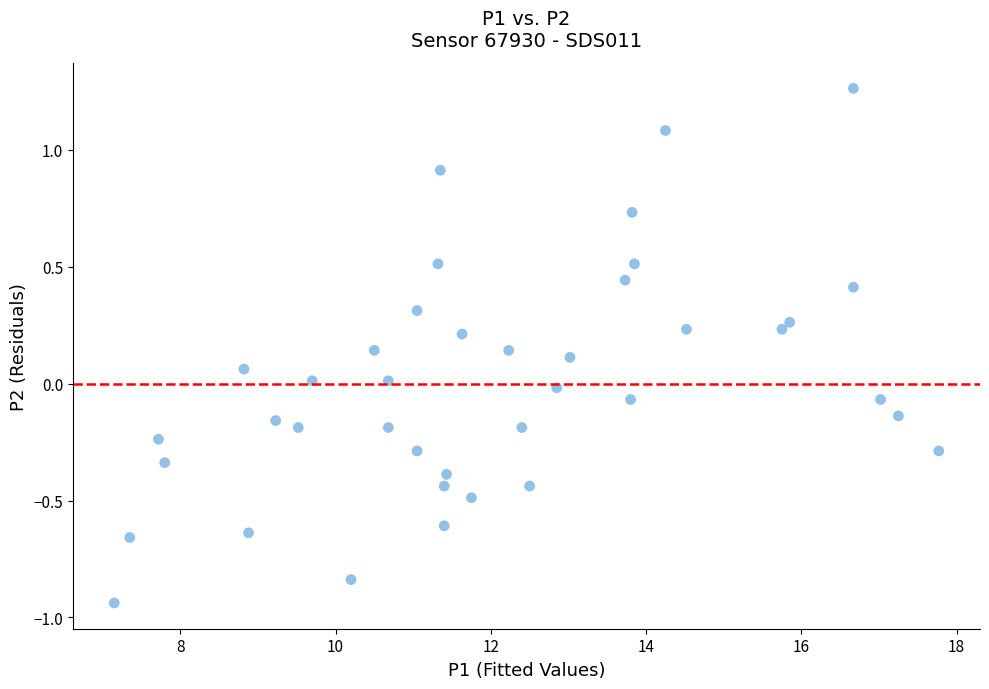

What is the range of X values (max minus min)?

10.6